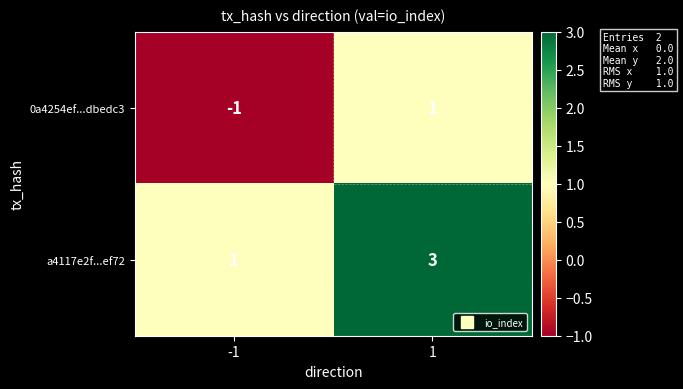

Rank the series at -1 from highest to lowest value.

a4117e2f...ef72, 0a4254ef...dbedc3